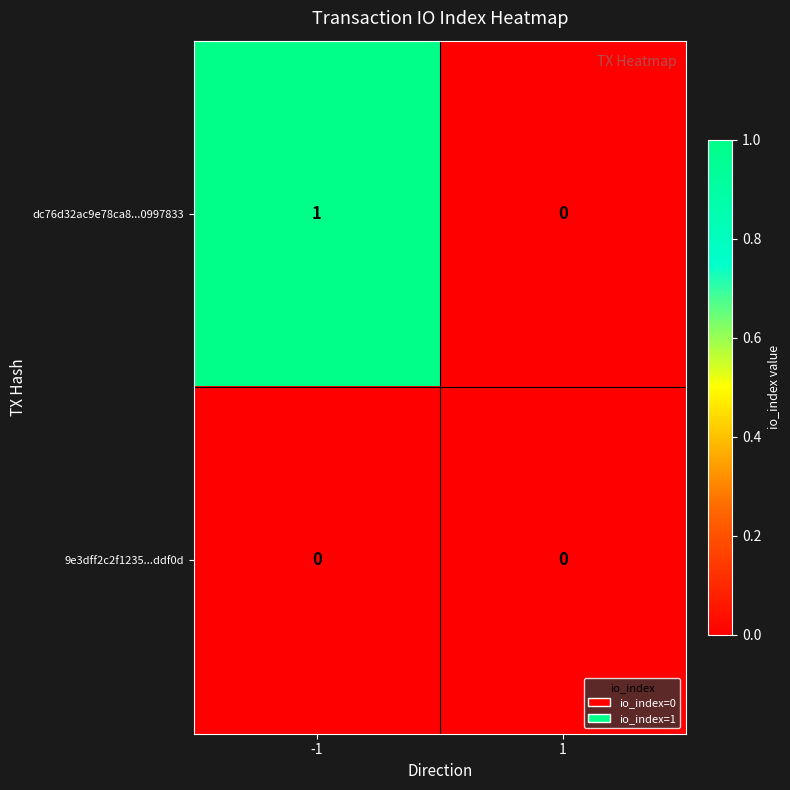

How many series are shown in this chart?

2